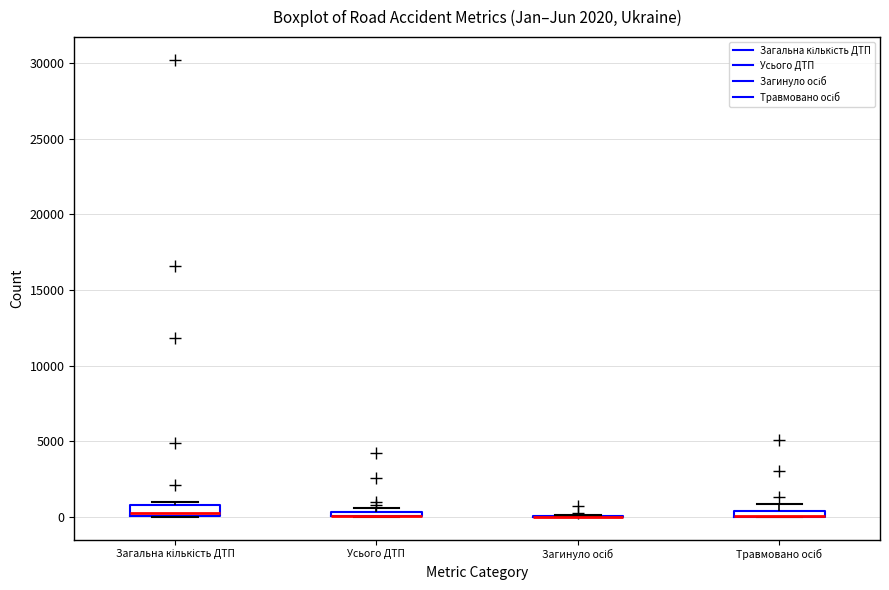

Where is the lower edge of the box for Загальна кількість ДТП on the y-axis? The values are not printed on the chart, so give them approximately, as read against the axis.

0